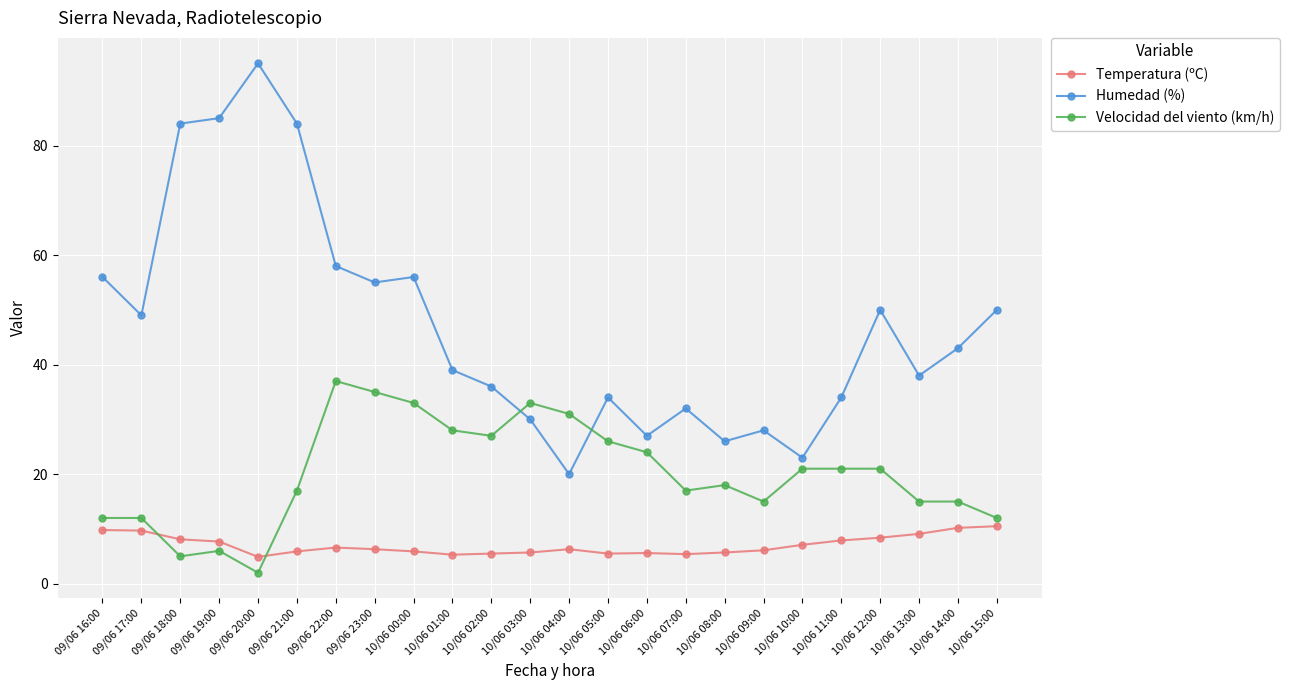

True or false: Velocidad del viento (km/h) has more than 0 interior local peaks.

True